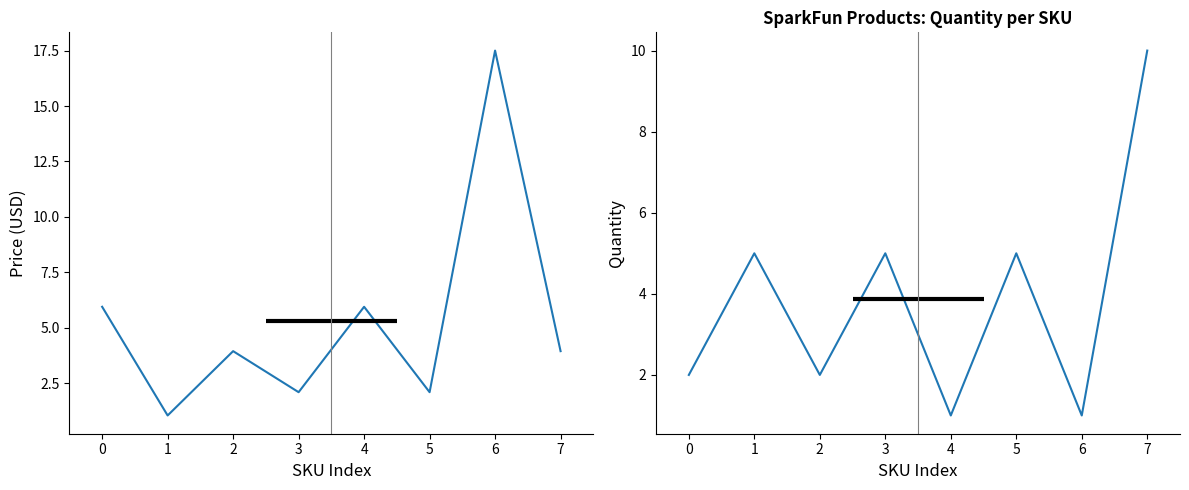

What value does the Price (USD) series have at 1?

1.1